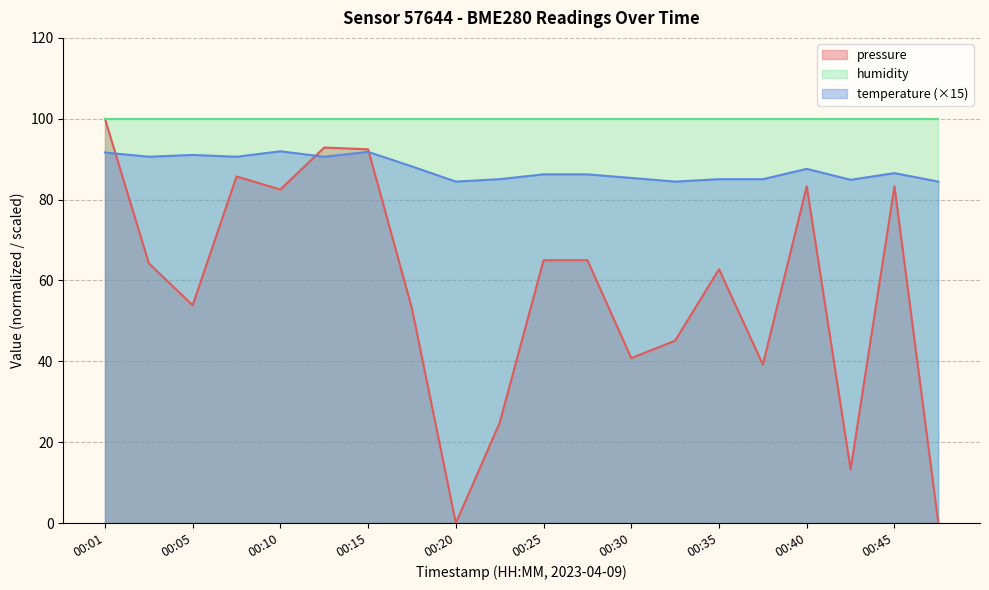

True or false: temperature (×15) and humidity intersect in this chart.

False